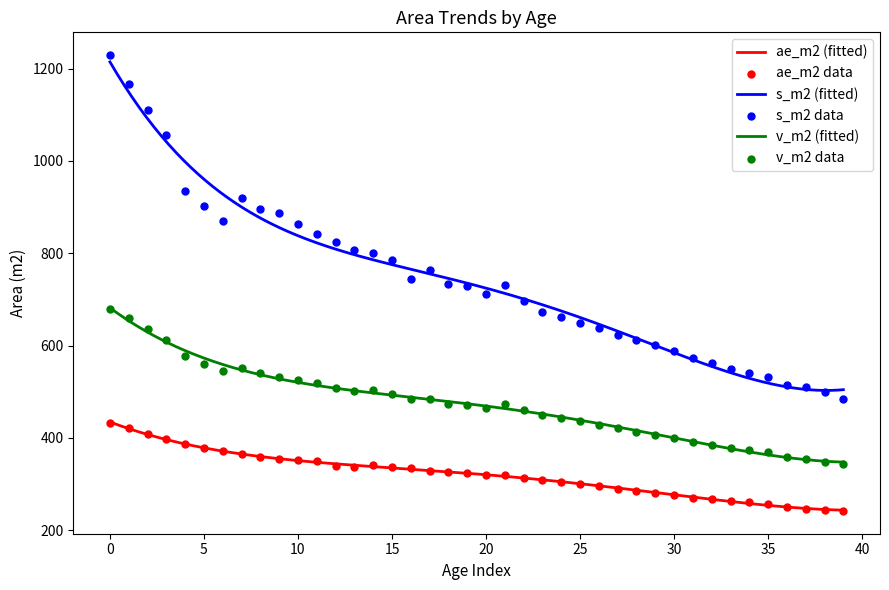

True or false: ae_m2 (fitted) and v_m2 (fitted) intersect in this chart.

False